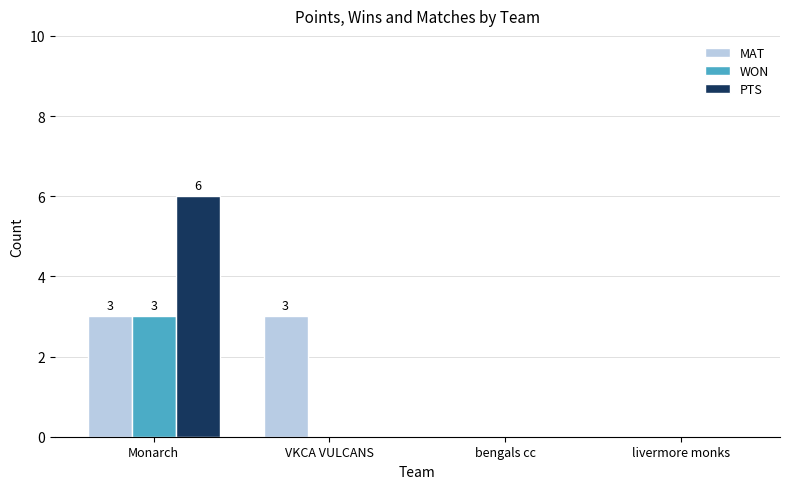

The value of WON at Monarch is 5. True or false?

False